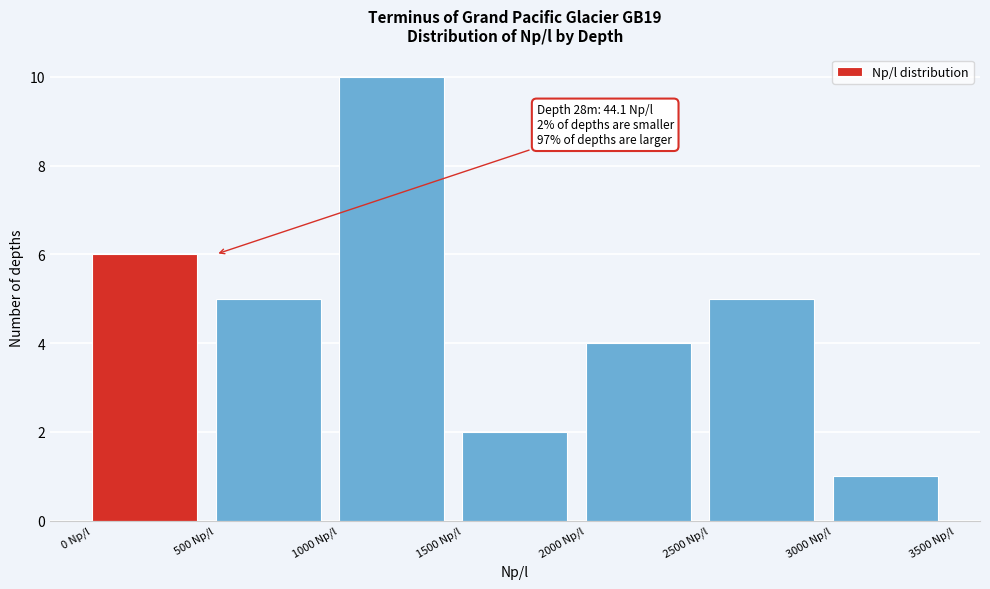

Over which range of the x-axis is the bar tallest?

1000 to 1500